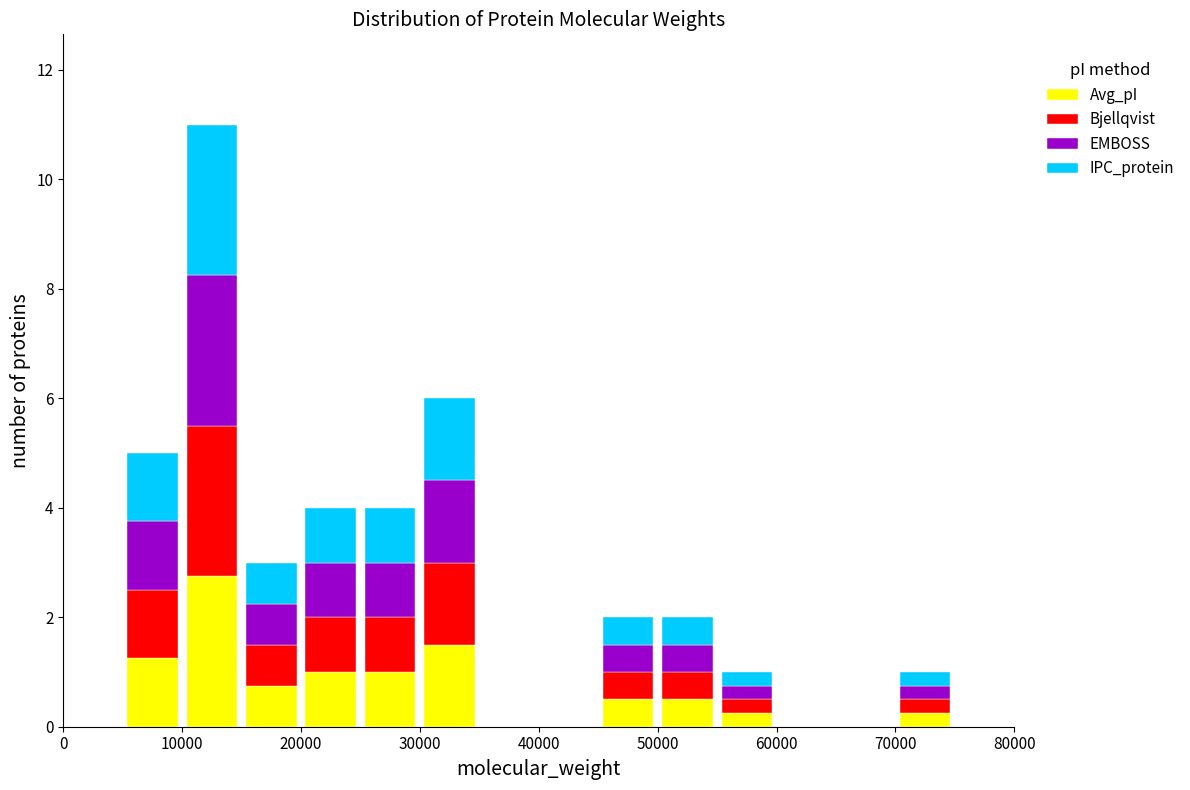

What is the total height of the stacked bar covering 15000 to 20000 on the x-axis? The values are not printed on the chart, so give them approximately, as read against the axis.

3